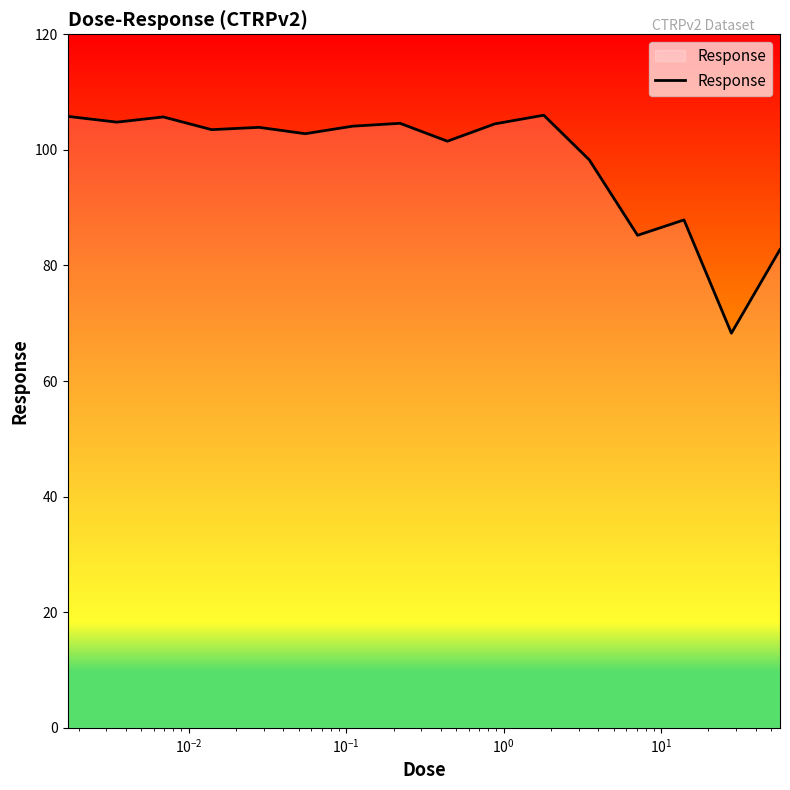

What is the difference between the maximum and minimum values?

37.7